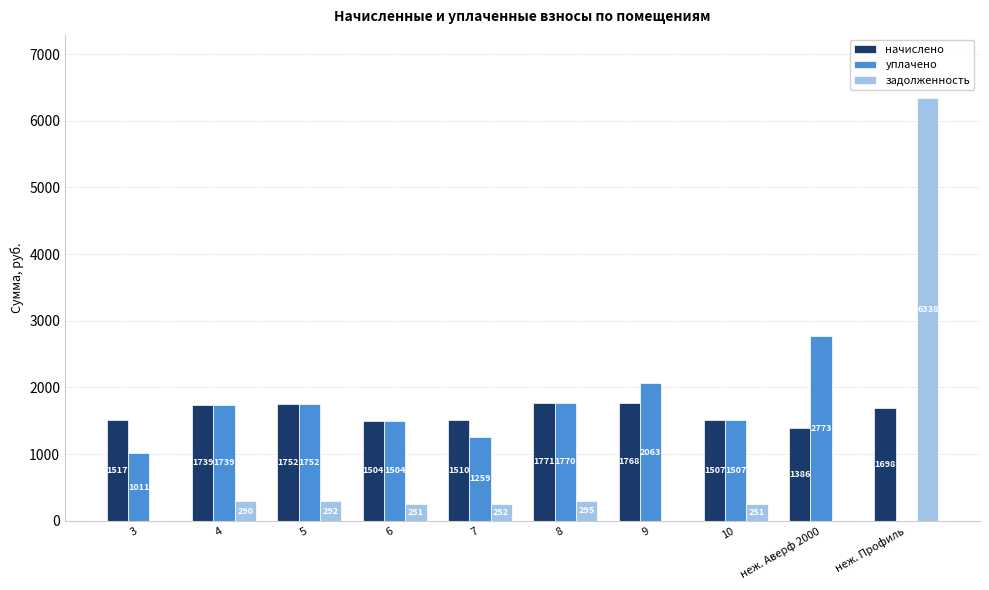

What is the maximum value shown in the chart?

6337.8